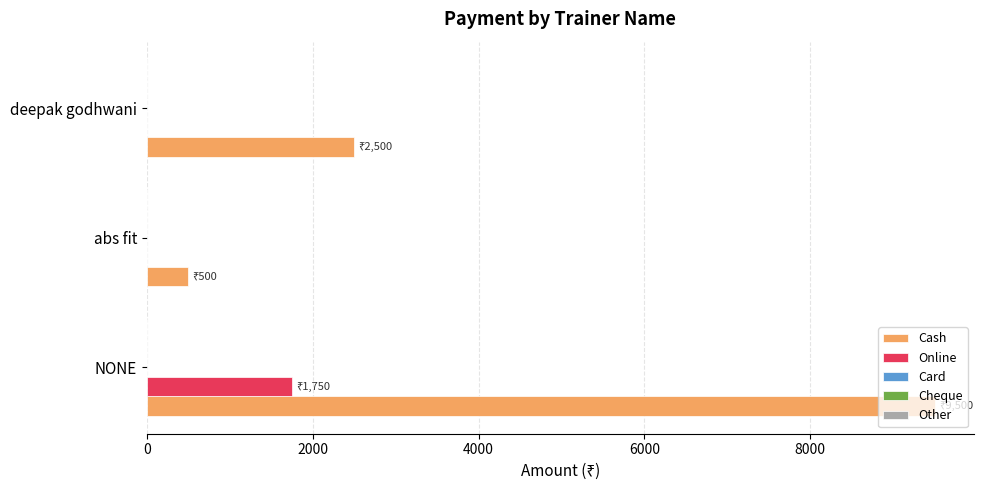

At which category is the sum across all series the highest?

NONE